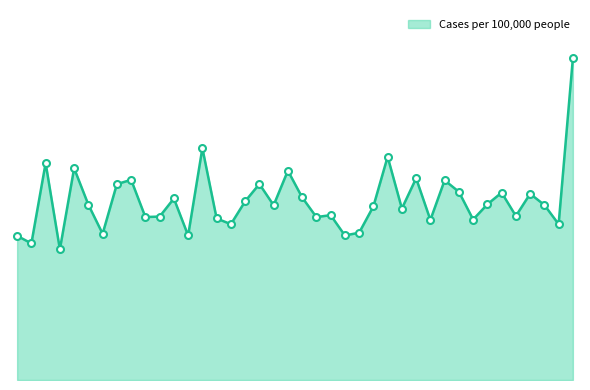

Is this an area chart (filled region under the line)?

Yes